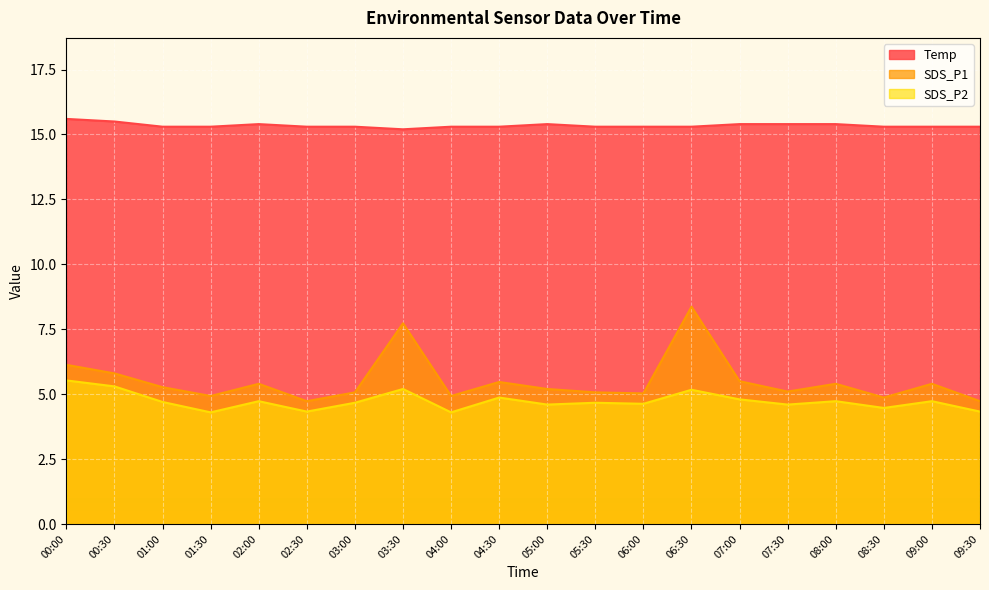

Reading right to left, what are all the values shown in this chart?

Temp: 15.3	15.3	15.3	15.4	15.4	15.4	15.3	15.3	15.3	15.4	15.3	15.3	15.2	15.3	15.3	15.4	15.3	15.3	15.5	15.6
SDS_P1: 4.7	5.4	4.9	5.4	5.1	5.5	8.4	5.0	5.1	5.2	5.5	4.9	7.7	5.1	4.7	5.4	4.9	5.3	5.8	6.1
SDS_P2: 4.3	4.7	4.5	4.7	4.6	4.8	5.2	4.6	4.7	4.6	4.9	4.3	5.2	4.7	4.3	4.7	4.3	4.7	5.3	5.5